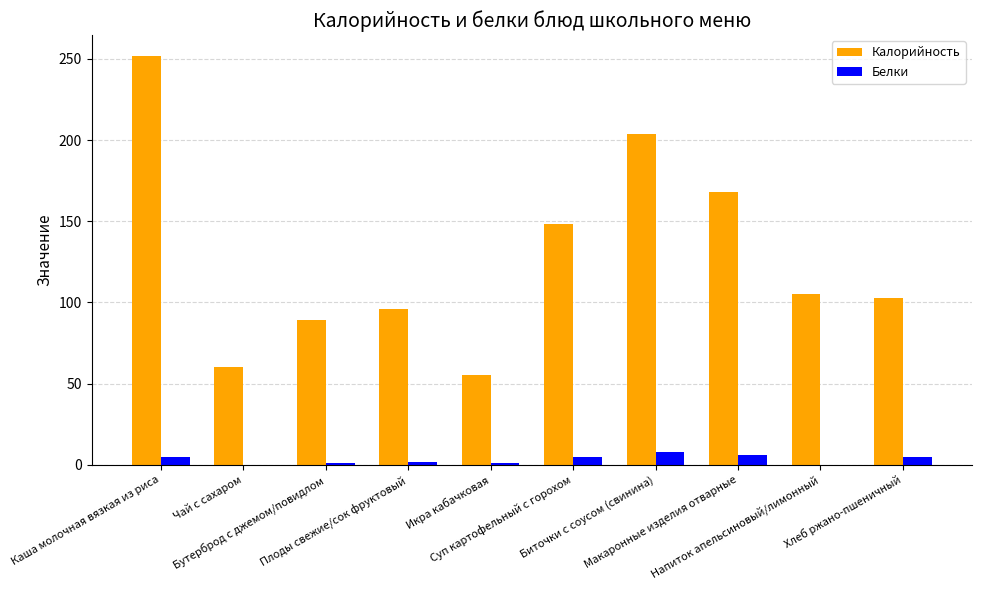

Which series changed the most between Бутерброд с джемом/повидлом and Плоды свежие/сок фруктовый?

Калорийность